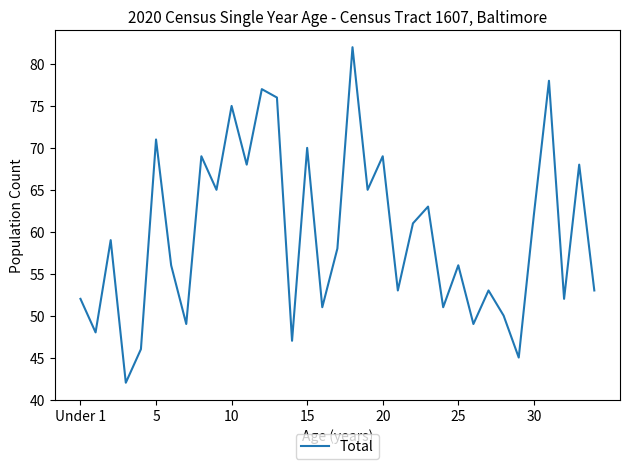

What is the maximum value shown in the chart?

82